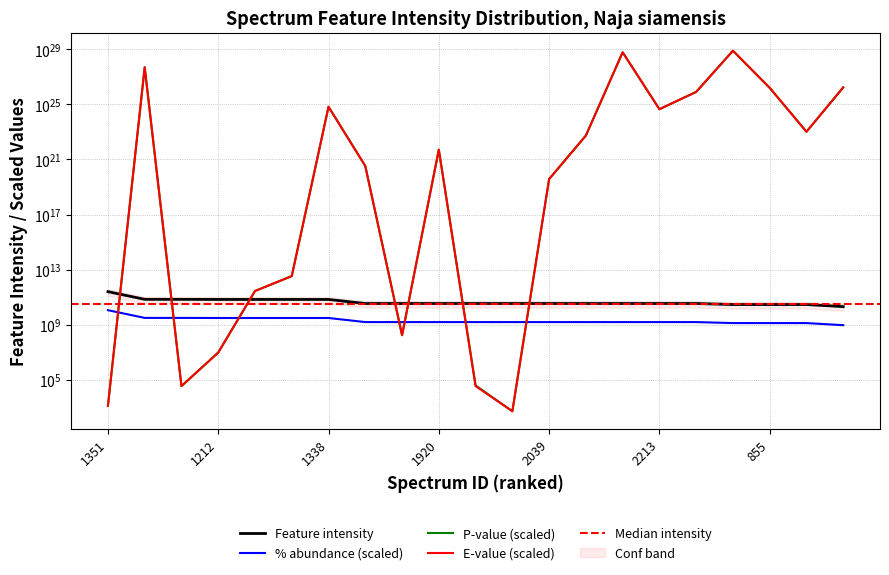

How many categories are shown in the chart?

21